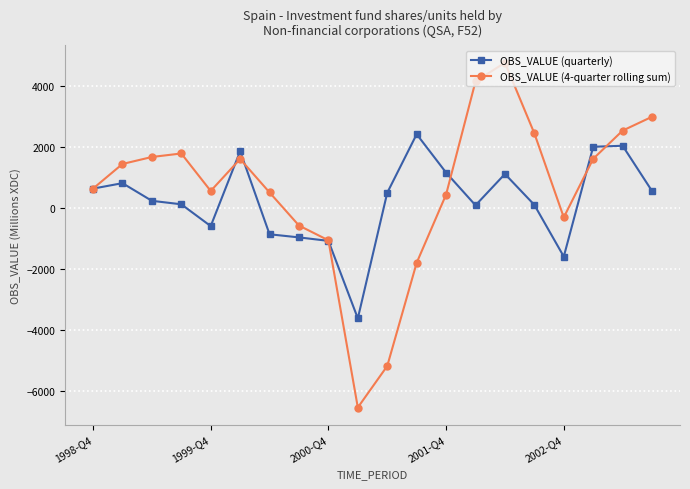

Rank the series by their maximum value, from lowest to highest.

OBS_VALUE (quarterly), OBS_VALUE (4-quarter rolling sum)